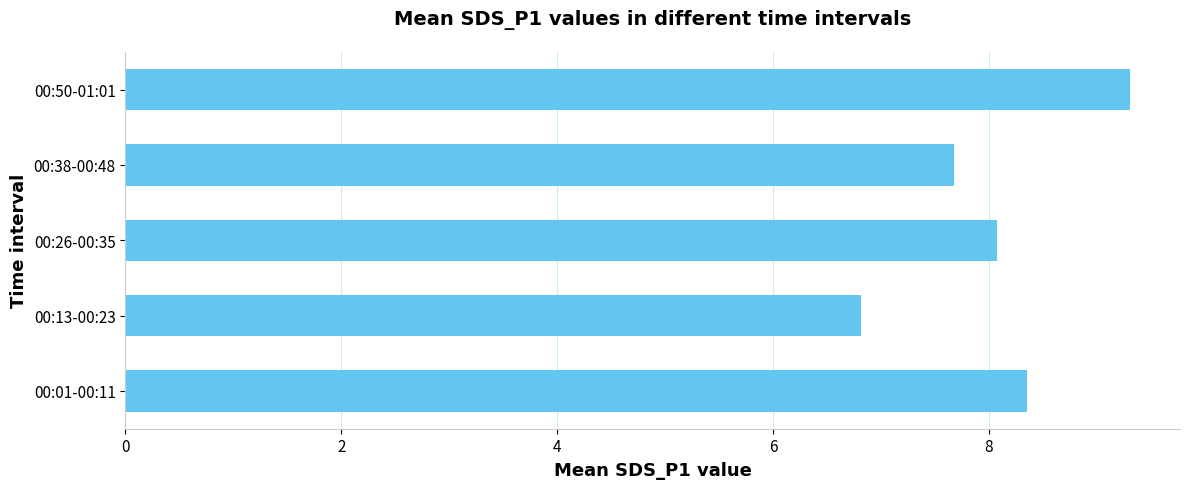

What is the average value?

8.0